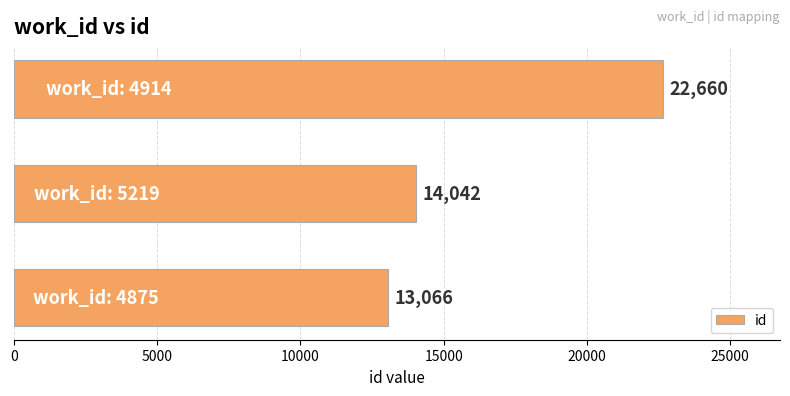

Reading bottom to top, what are all the values shown in this chart?

13066	14042	22660